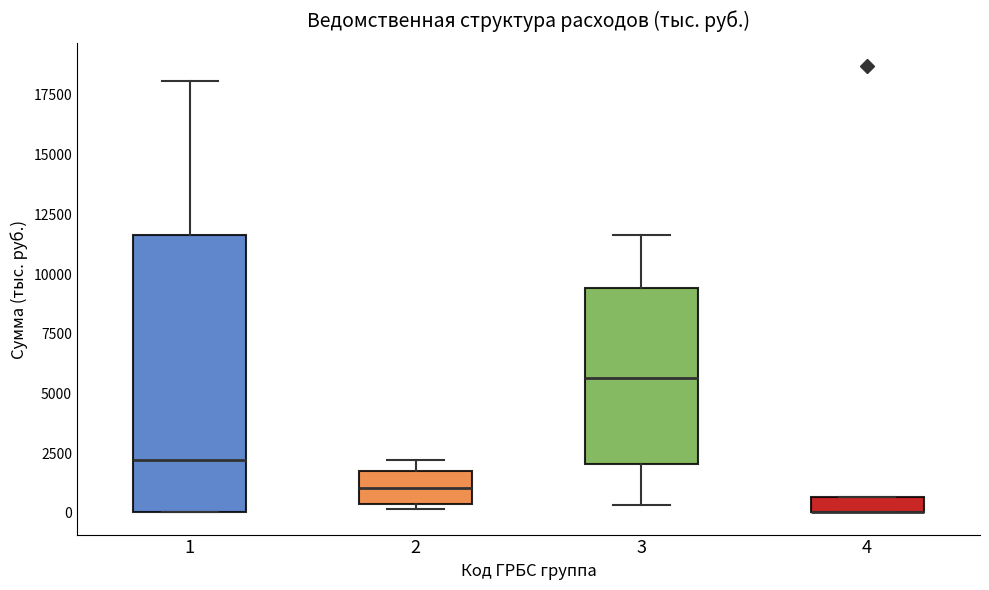

Where does the upper whisker of the box at x = 1 end on the y-axis? The values are not printed on the chart, so give them approximately, as read against the axis.

18000